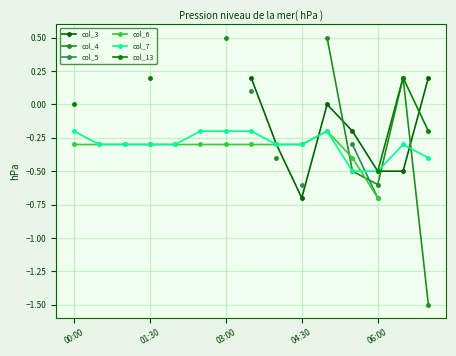

The col_7 series shows -0.2 at 06:00. True or false?

False